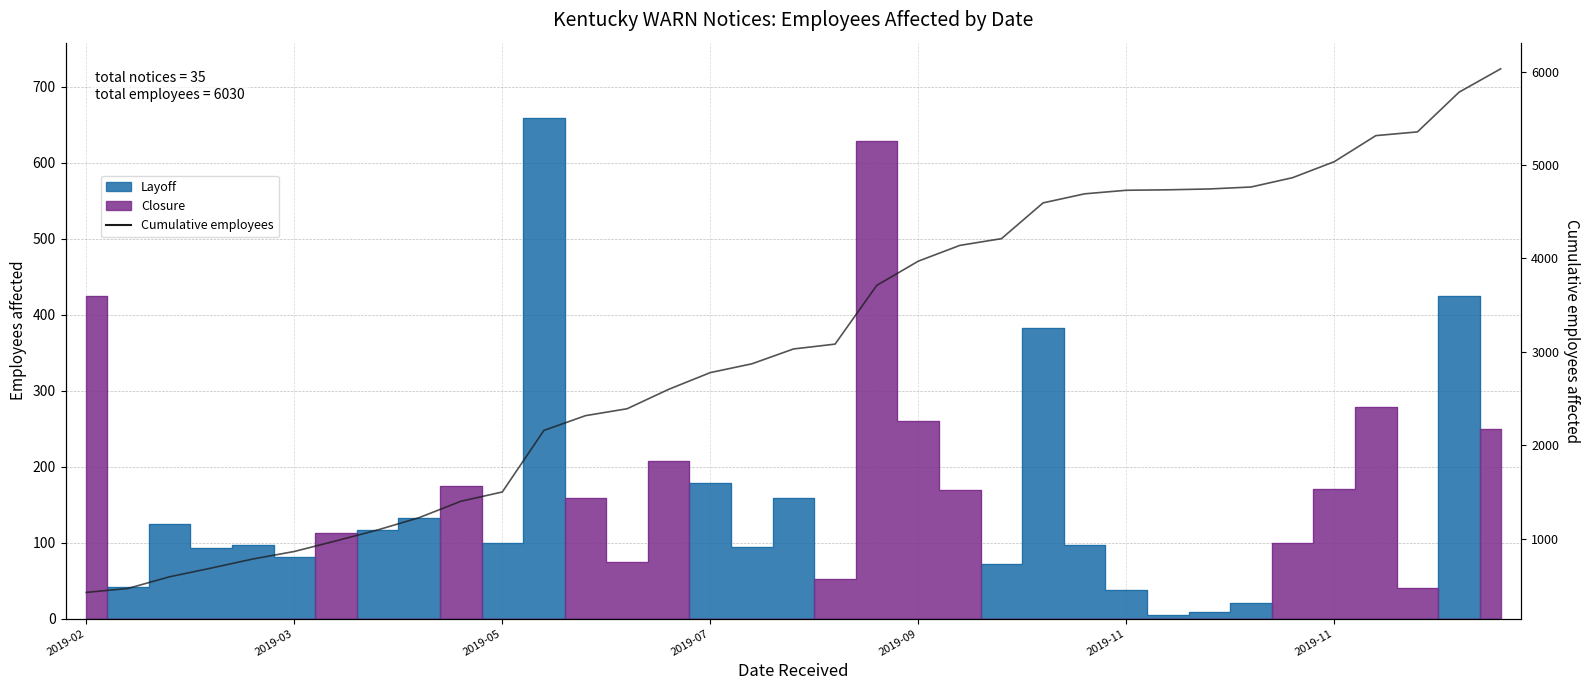

At which label does the data first exceed 3031?

18